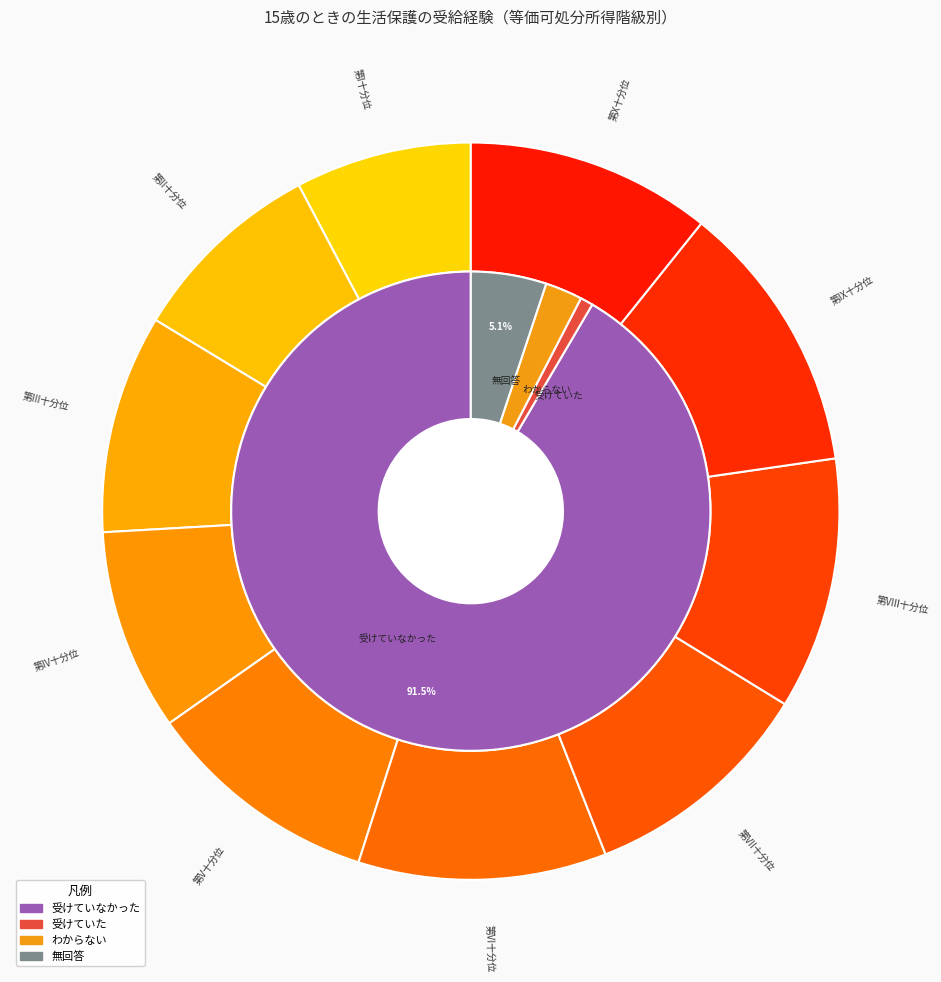

To the nearest percent, what percentage of the pie is 第VIII十分位?

11%